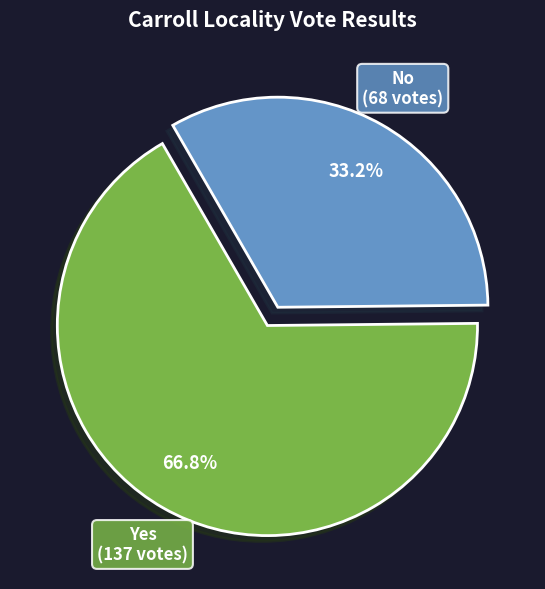

Which category has the smallest portion of the pie?

No